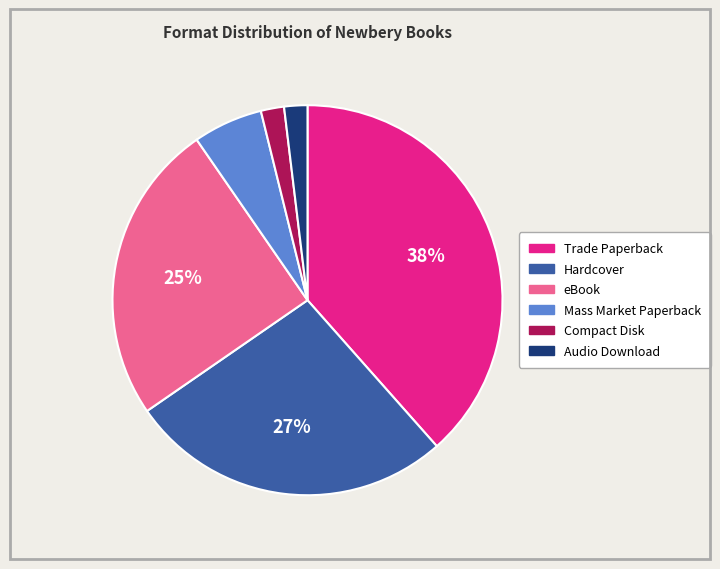

What percentage is the Hardcover slice, to the nearest percent?

27%